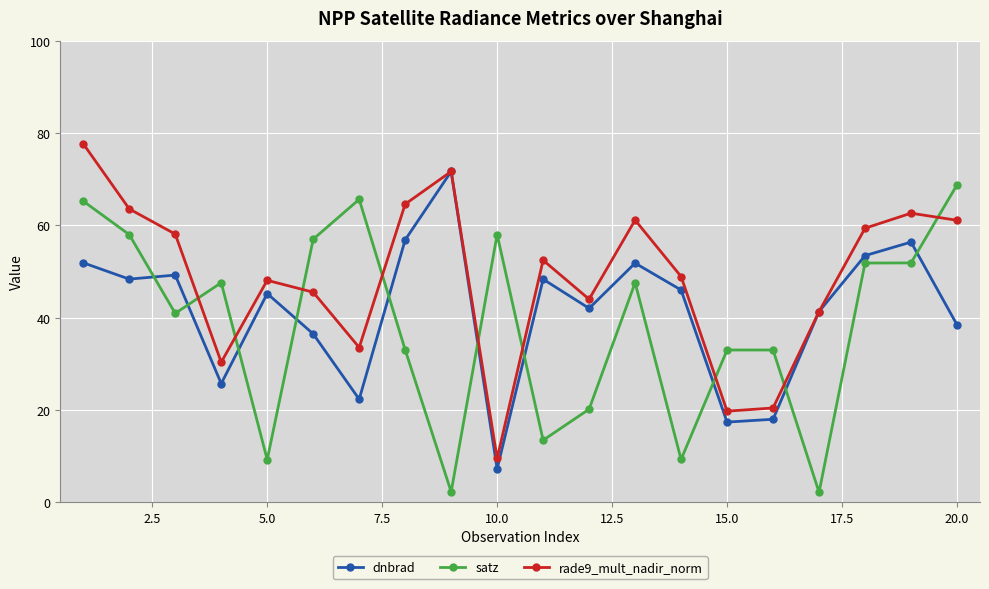

What is the value of the rade9_mult_nadir_norm point at the 12th from the left?

44.0